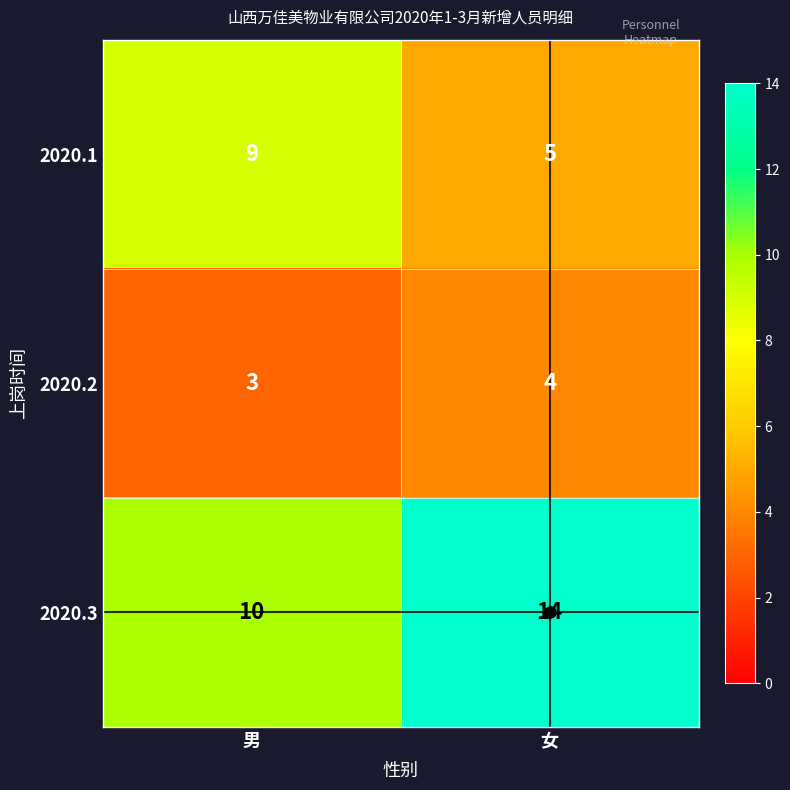

What is the maximum value shown in the chart?

14